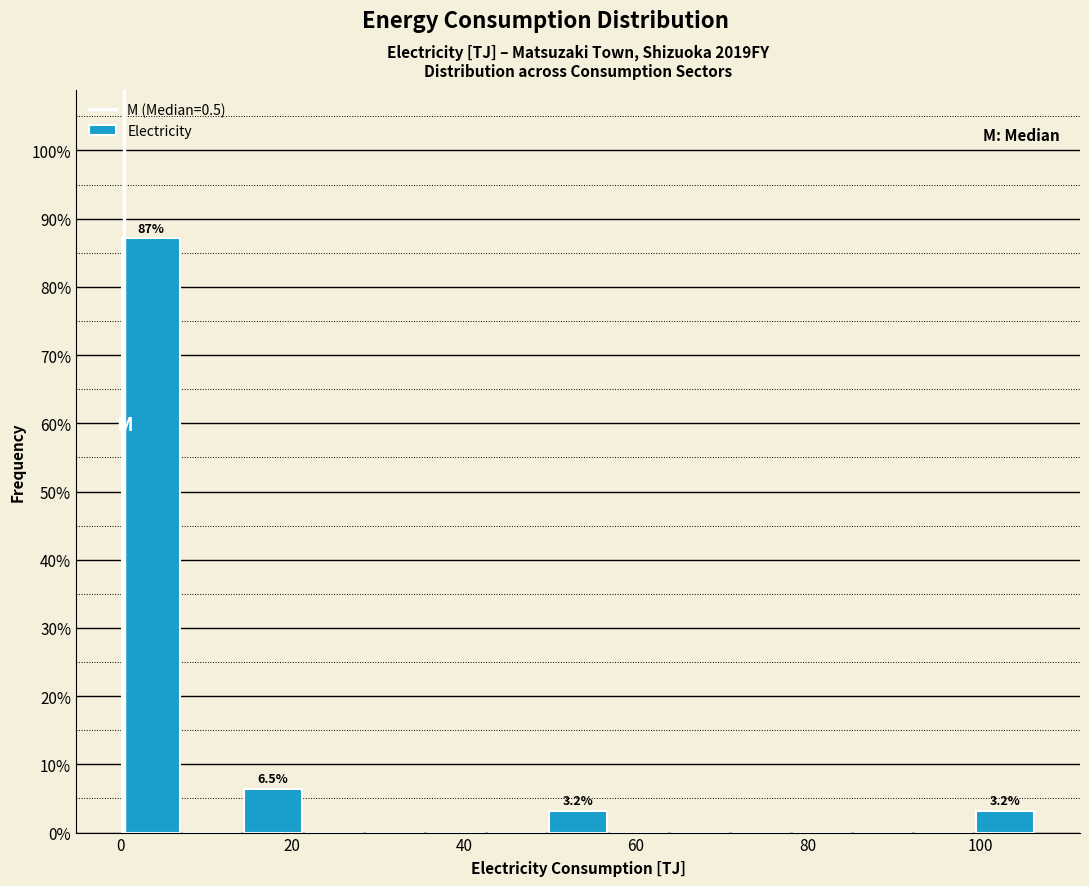

Around what value on the x-axis is the tallest bar? Give the approximate position of its centre, as read against the axis.

4